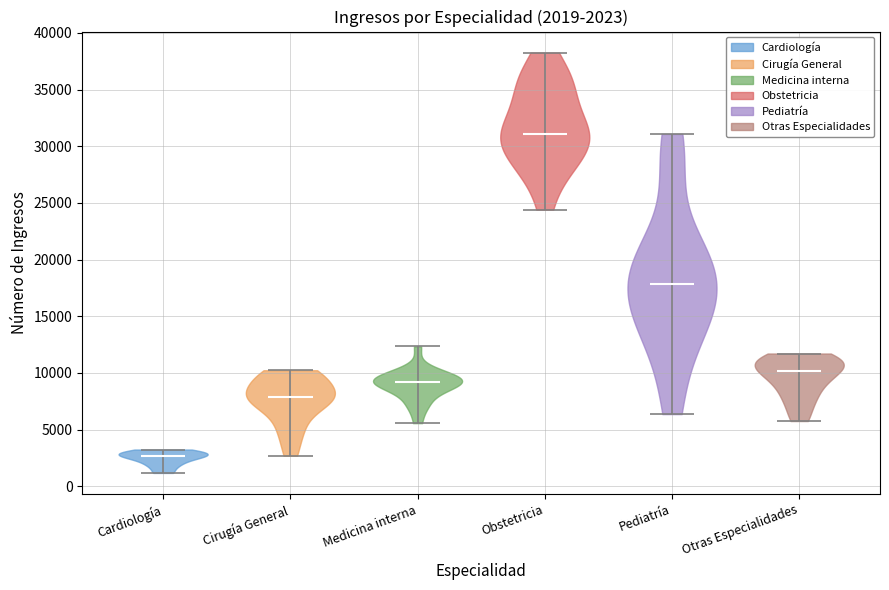

Which violin has the highest median line?

Obstetricia